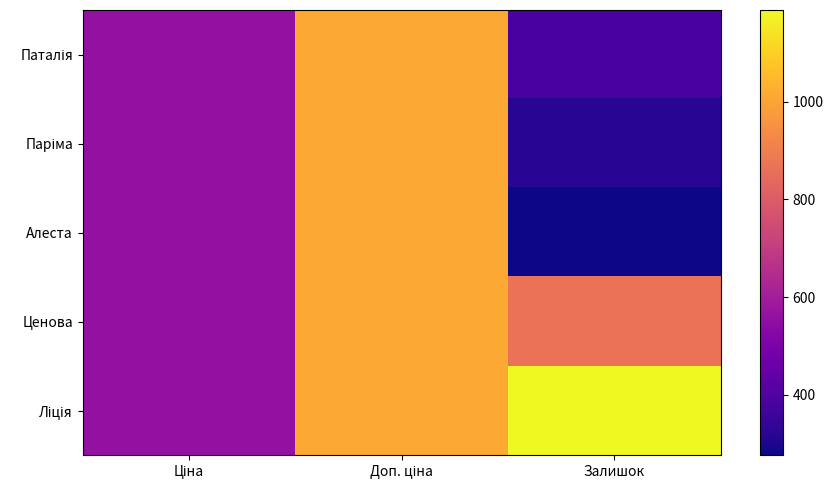

Which has a higher value, Доп. ціна or Залишок?

Доп. ціна